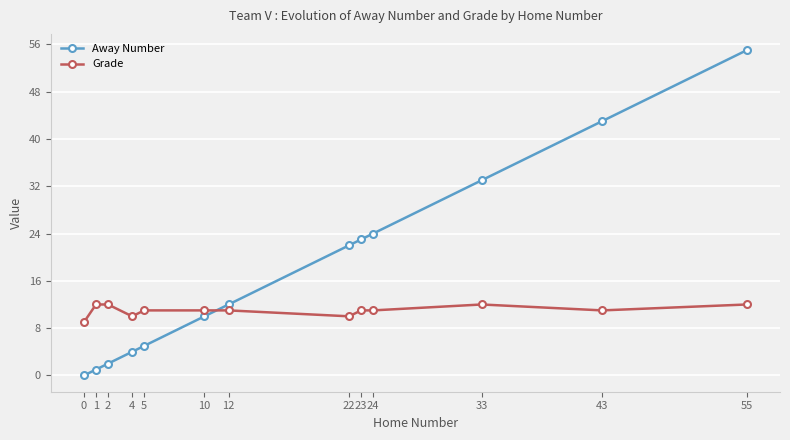

What is the sum of the Grade values at 4 and 12?

21